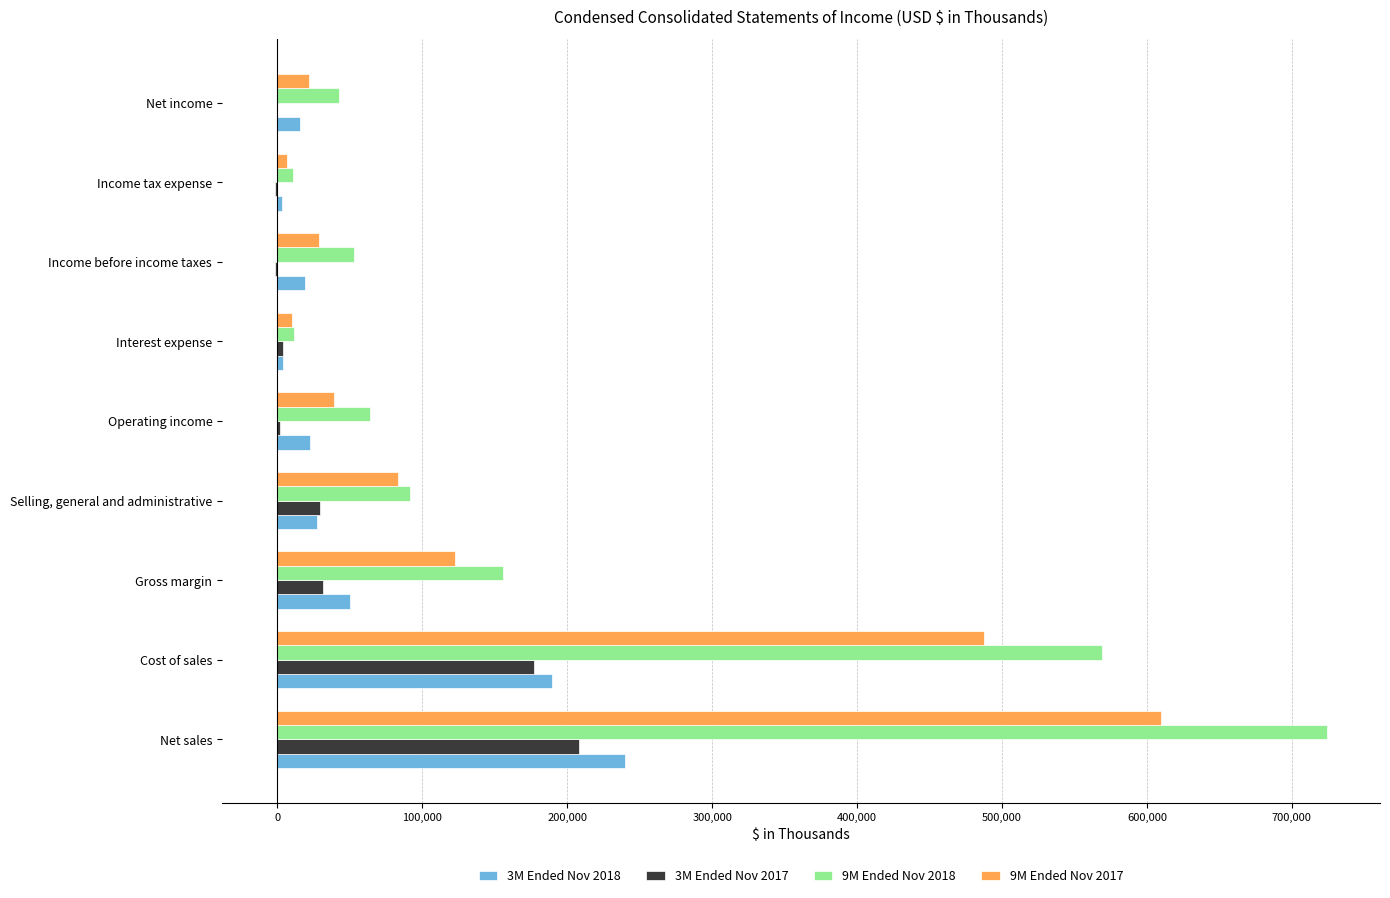

What is the greatest value displayed?

724539